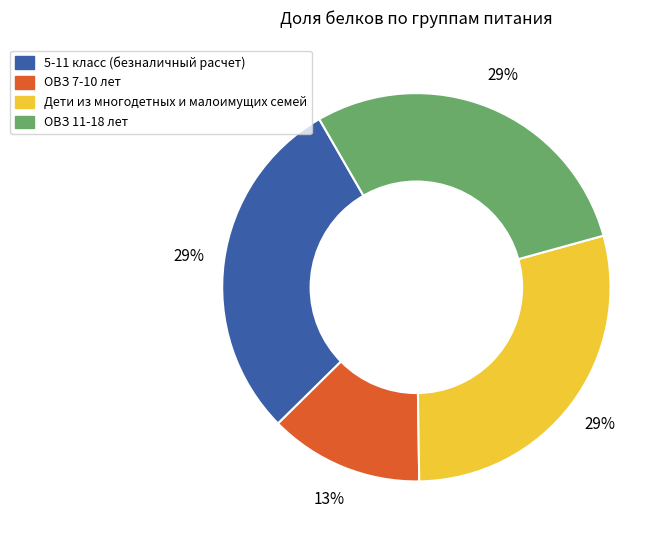

Do 5-11 класс (безналичный расчет) and ОВЗ 11-18 лет together represent more than half of the pie?

Yes